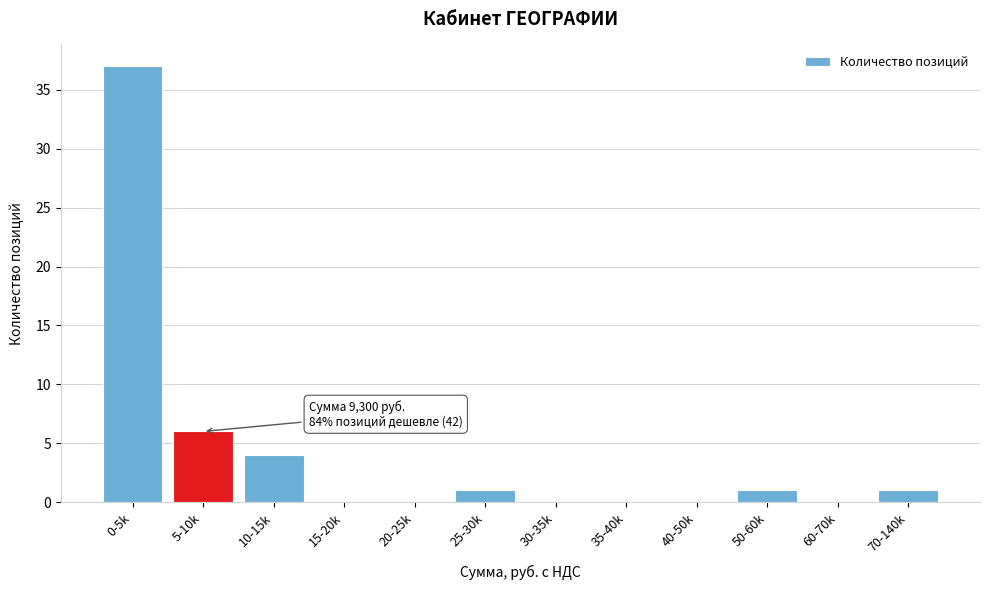

Reading left to right, what are all the values shown in this chart?

0-5k=37	5-10k=6	10-15k=4	15-20k=0	20-25k=0	25-30k=1	30-35k=0	35-40k=0	40-50k=0	50-60k=1	60-70k=0	70-140k=1